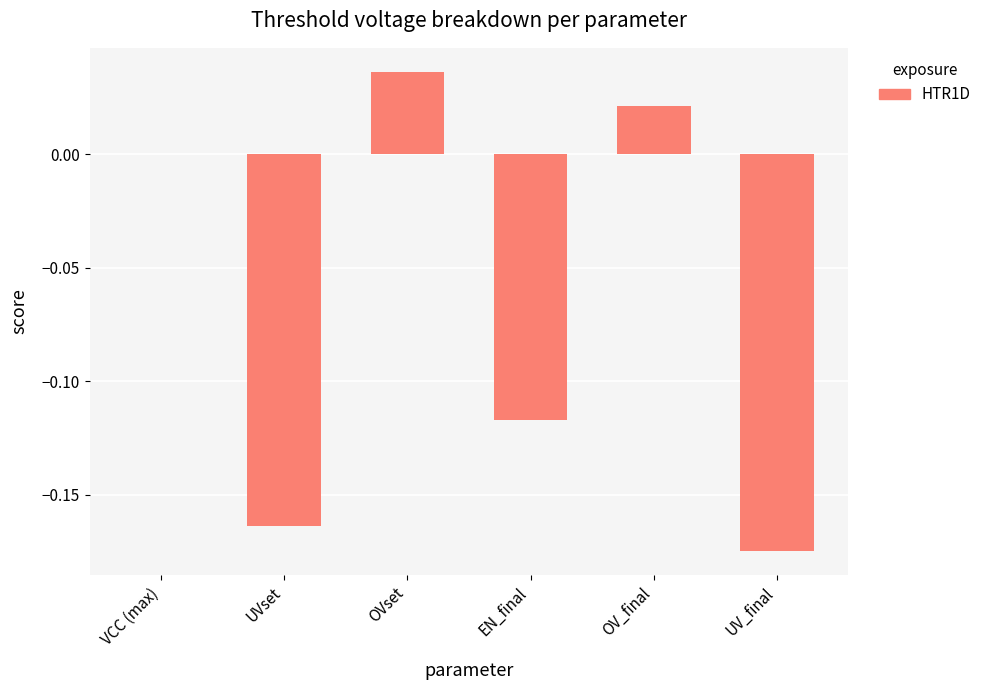

Between OV_final and EN_final, which is larger?

OV_final